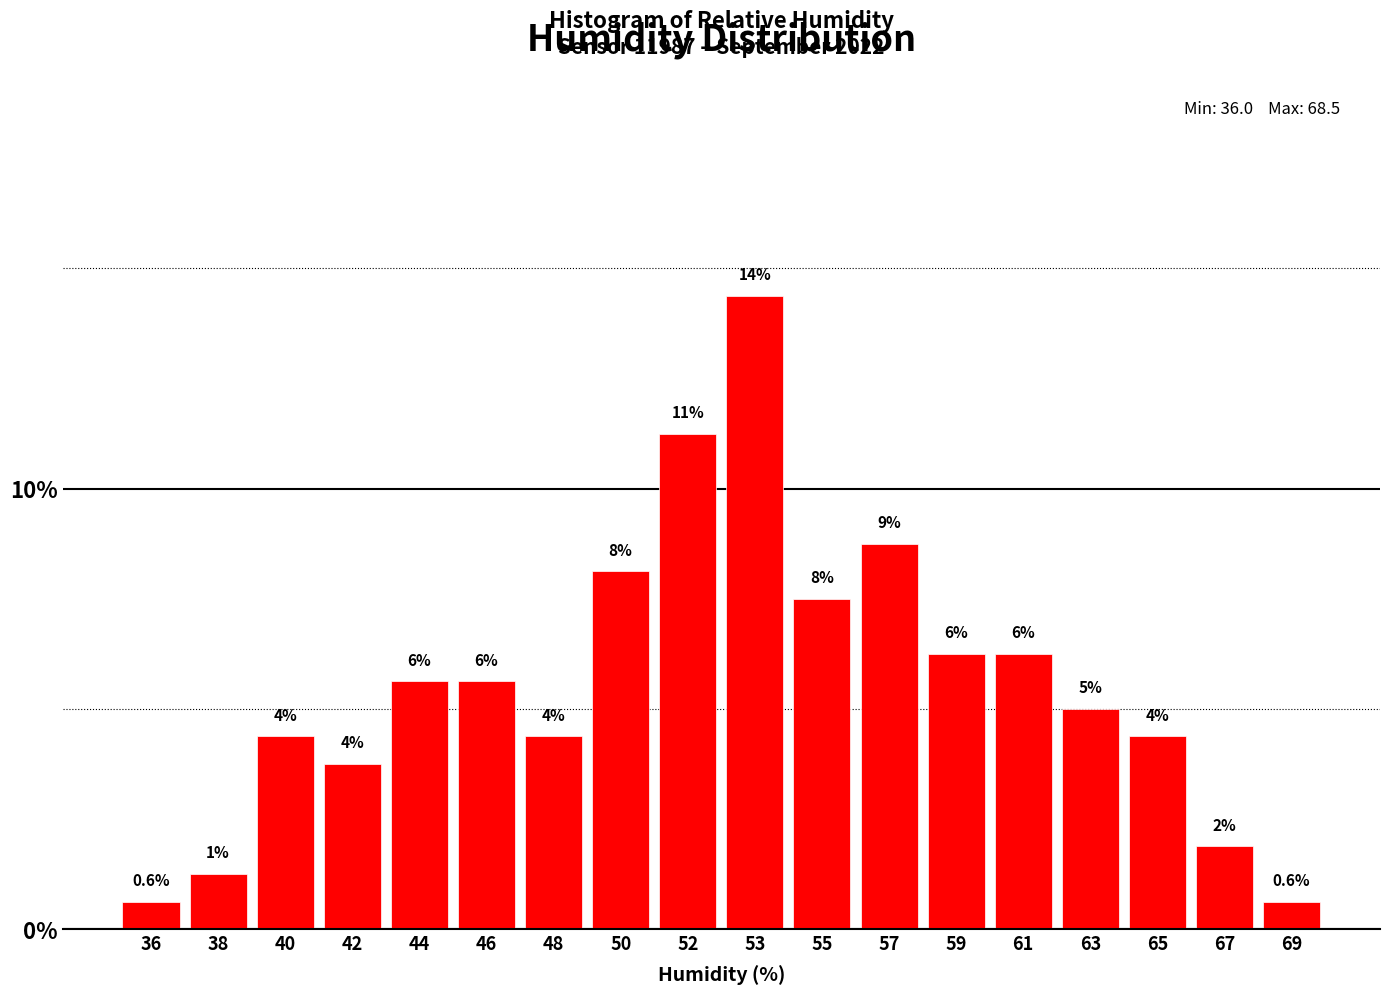

How many bars are there in total?

18